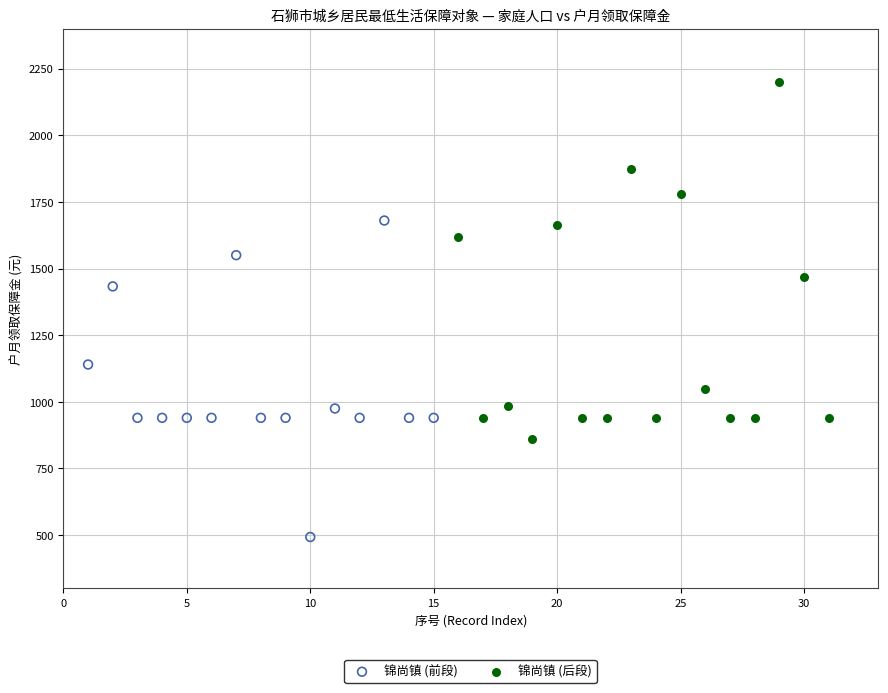

Which series reaches the maximum Y coordinate?

锦尚镇 (后段)